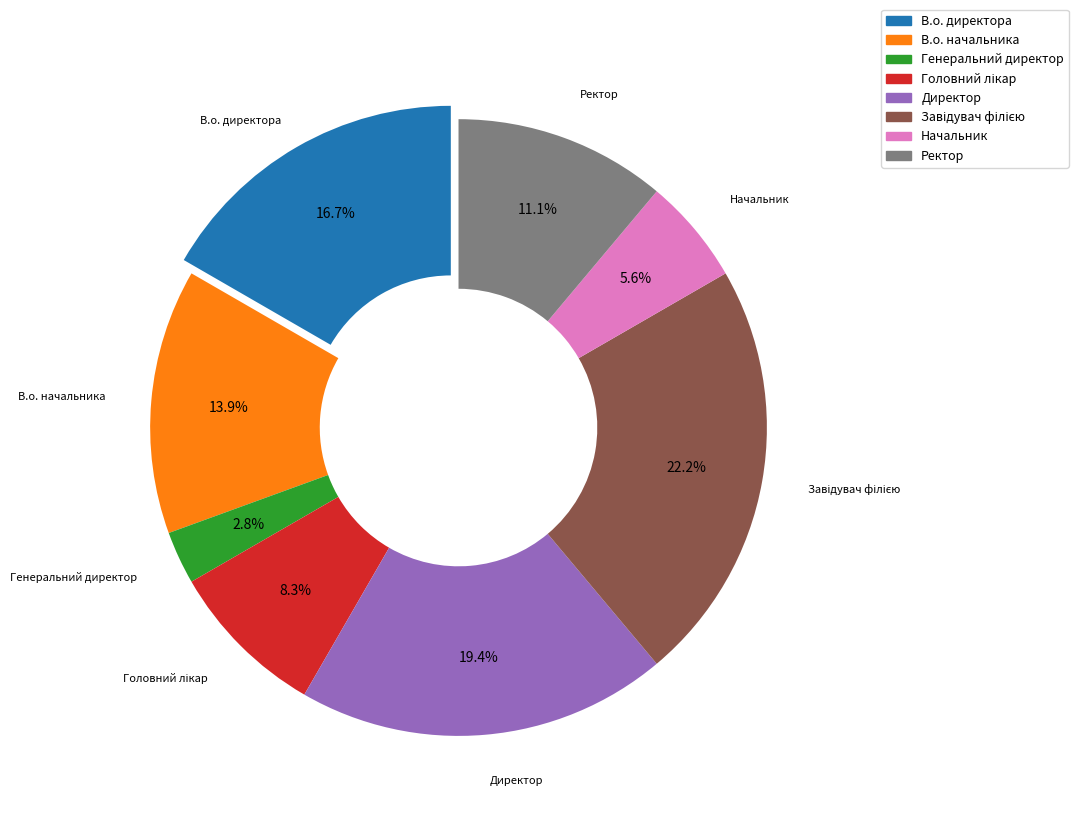

What is the ratio of the value at Ректор to the value at Генеральний директор?

4.0